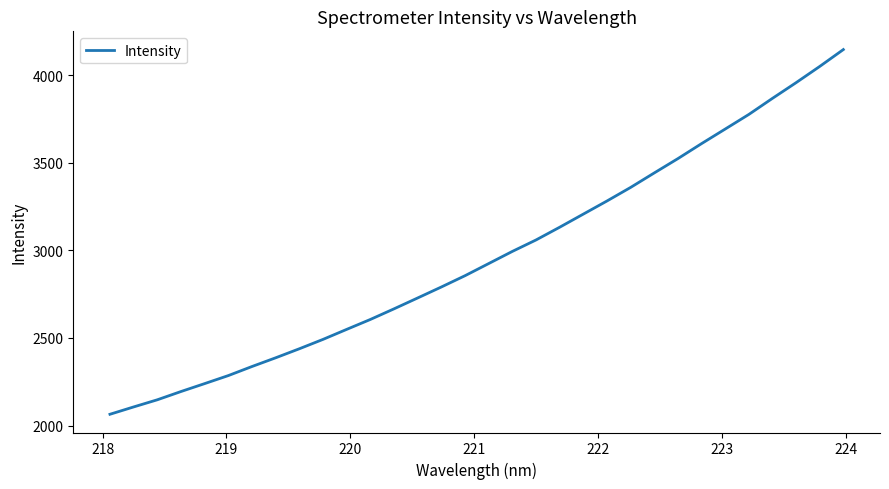

What is the difference between the maximum and minimum values?

2082.1